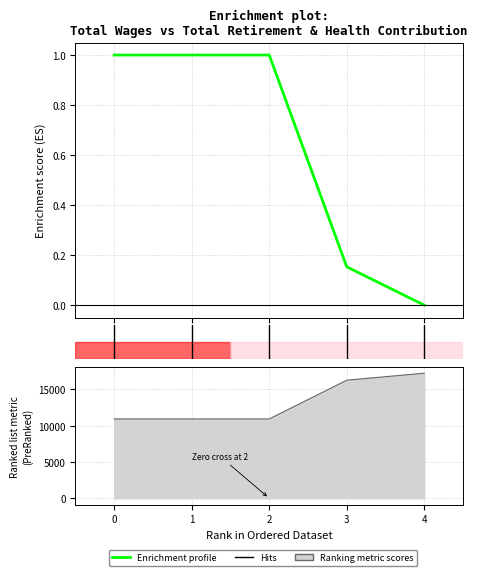

What is the sum of all values?

3.2